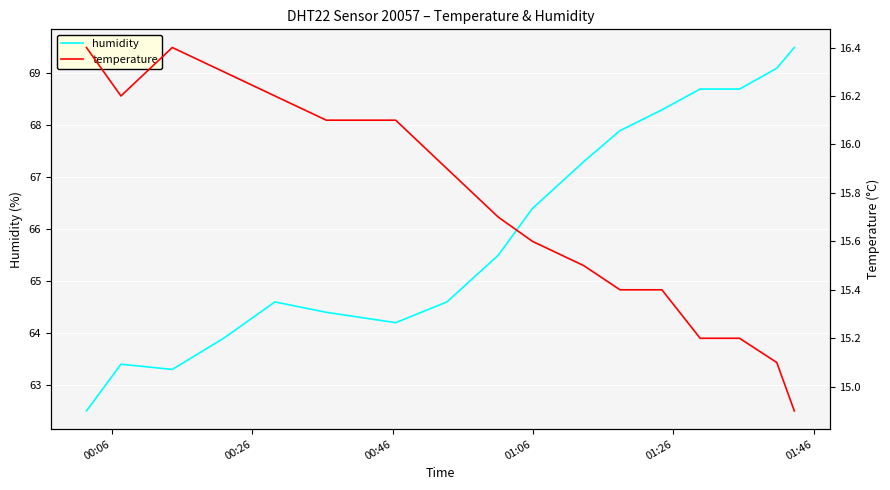

What is the highest value of the humidity series?

69.5